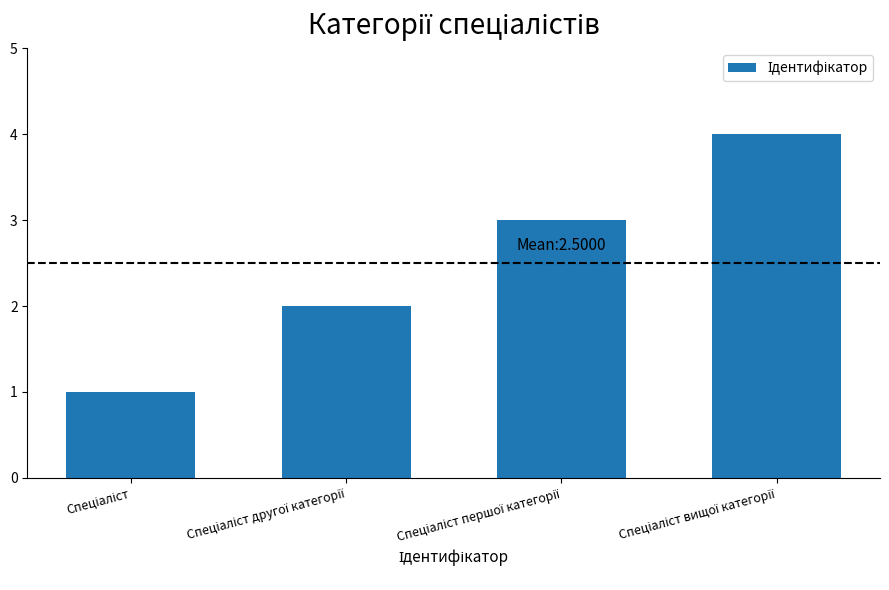

What is the difference between the maximum and minimum values?

3